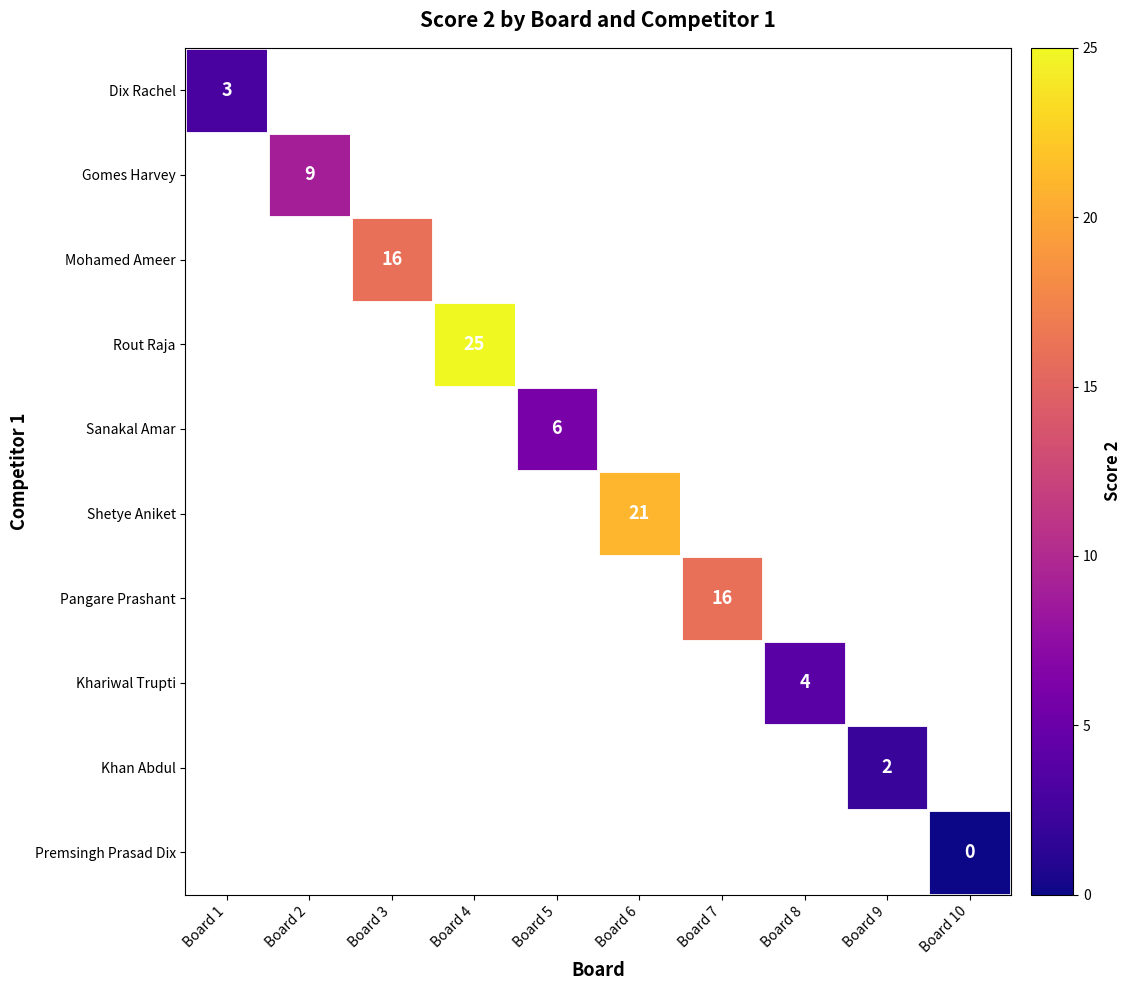

At how many categories does at least one series exceed 23?

1